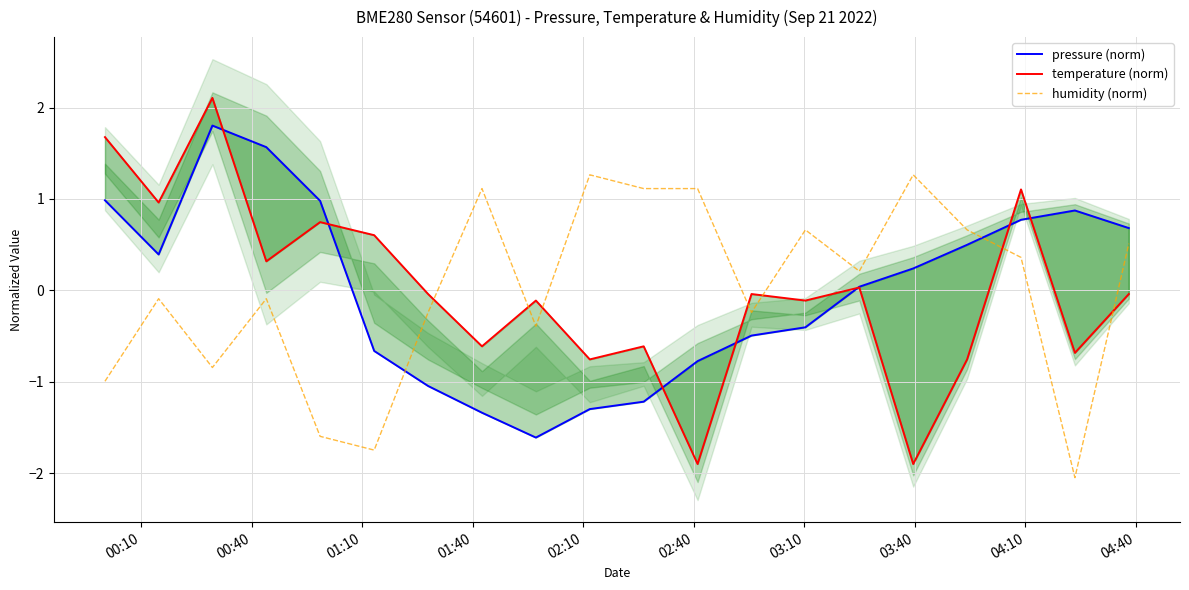

What is the value of the pressure (norm) point at the 18th from the left?

0.8